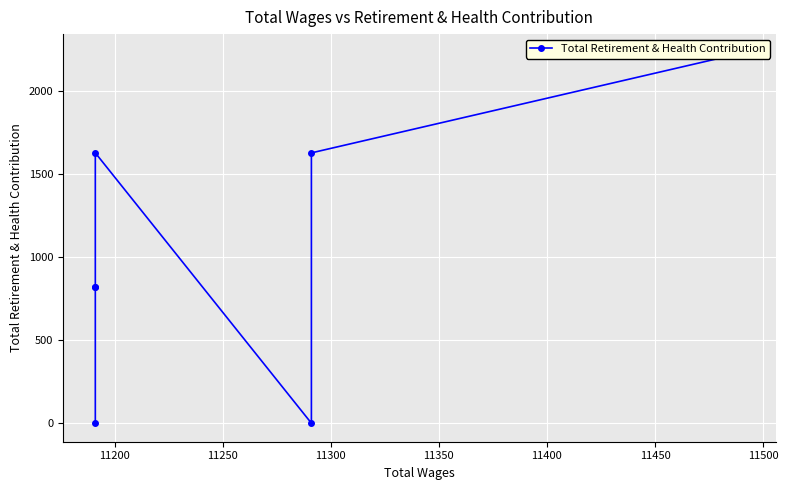

How many values are above zero?

5